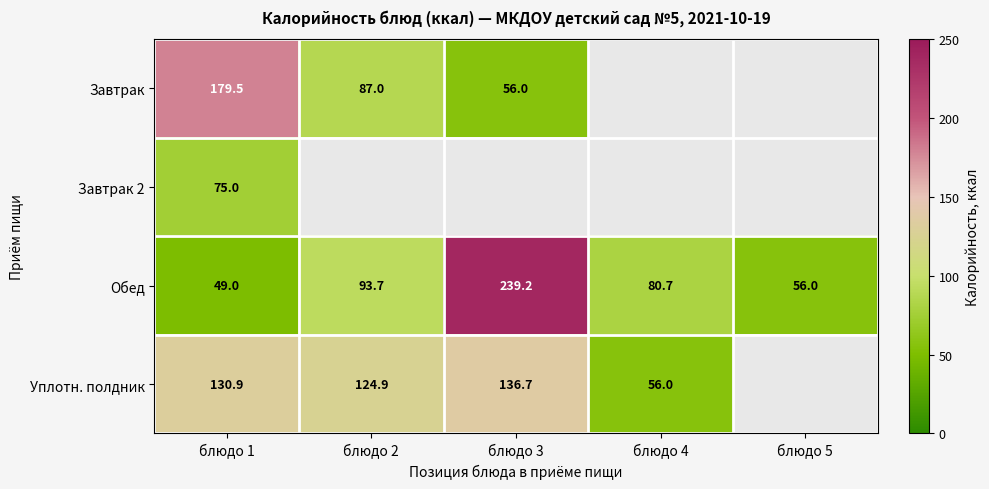

What is the average value of the Обед series?

103.7